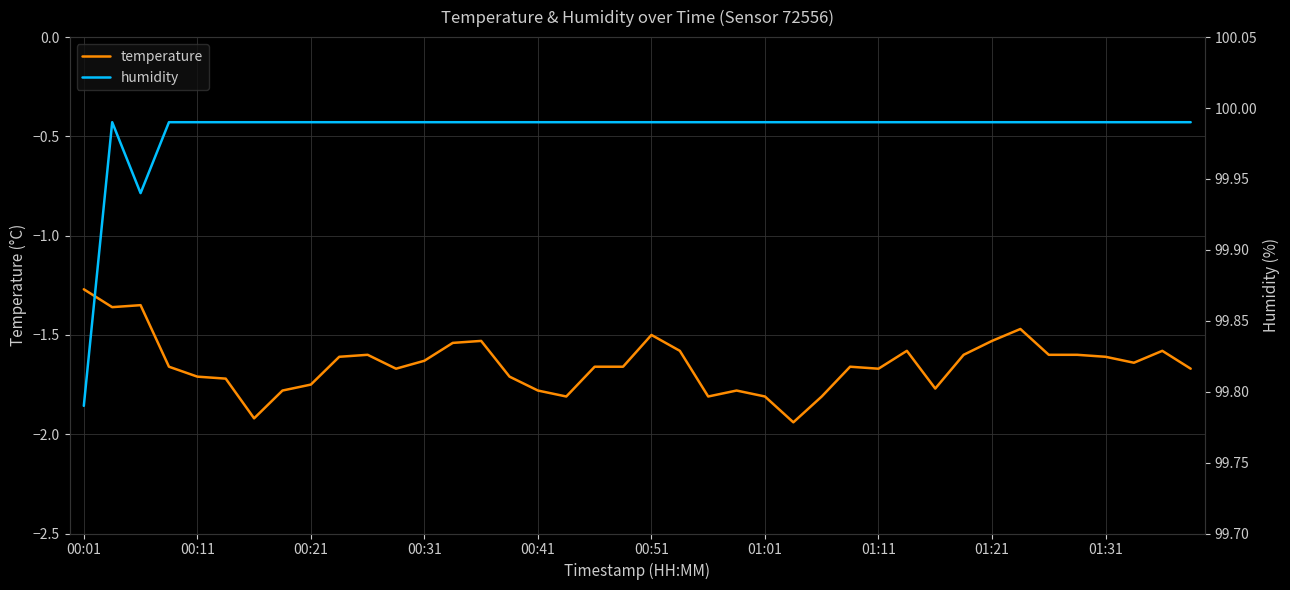

True or false: humidity and temperature cross at least once.

False